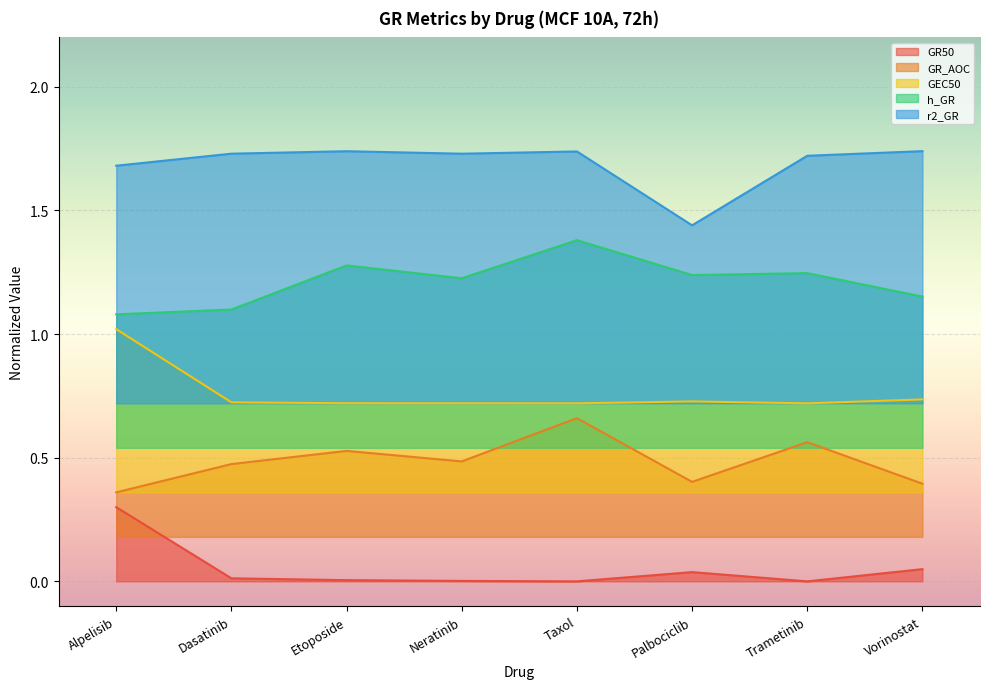

Is it true that h_GR equals 1.3 at Etoposide?

True